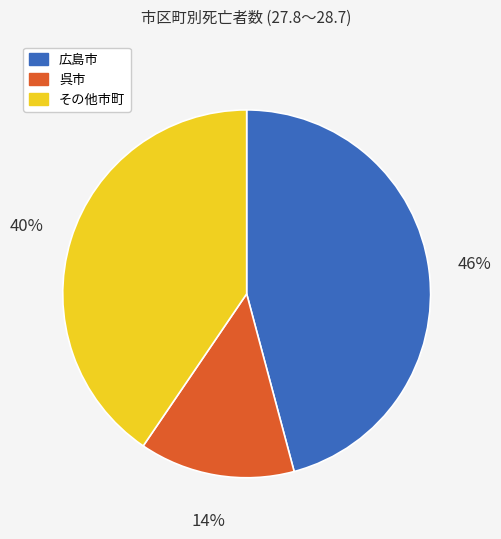

To the nearest percent, what is the difference between the largest and smallest slice percentages?

32%